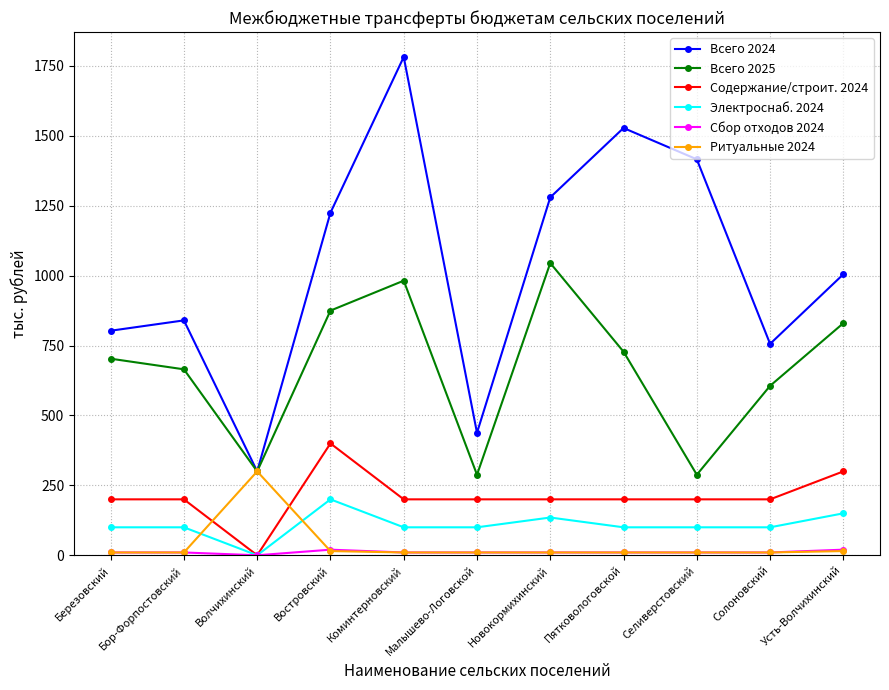

At which label is Всего 2024 closest to 1041?

Усть-Волчихинский